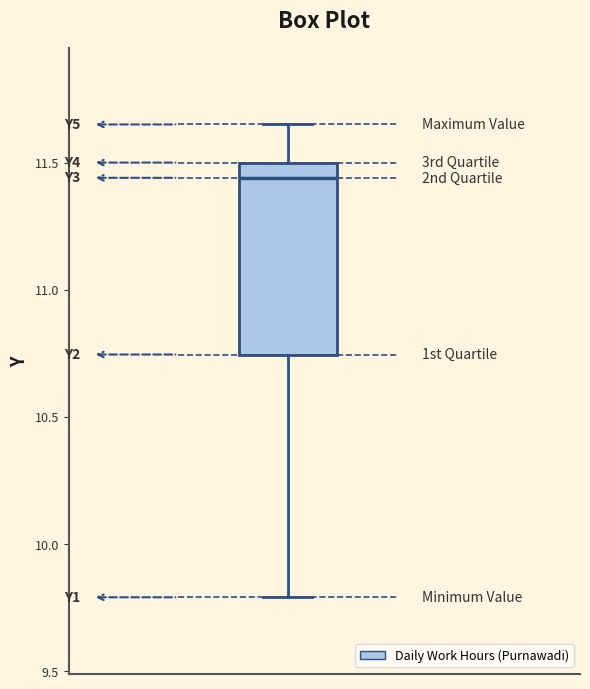

Transcribe this box plot: give where the median line is, the range the box spans, and where the two whiskers end, as read against the y-axis. The values are not printed on the chart, so give them approximately, as read against the axis.

median 11.45, box 10.75 to 11.50, whiskers 9.80 to 11.65